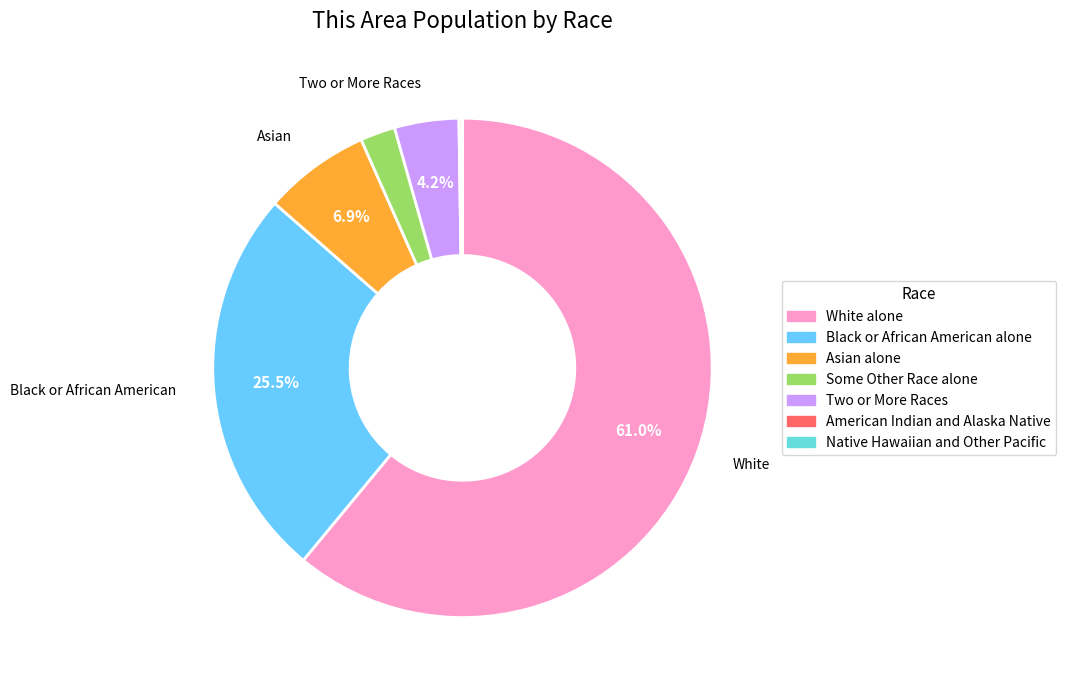

To the nearest percent, what is the average slice percentage?

14%